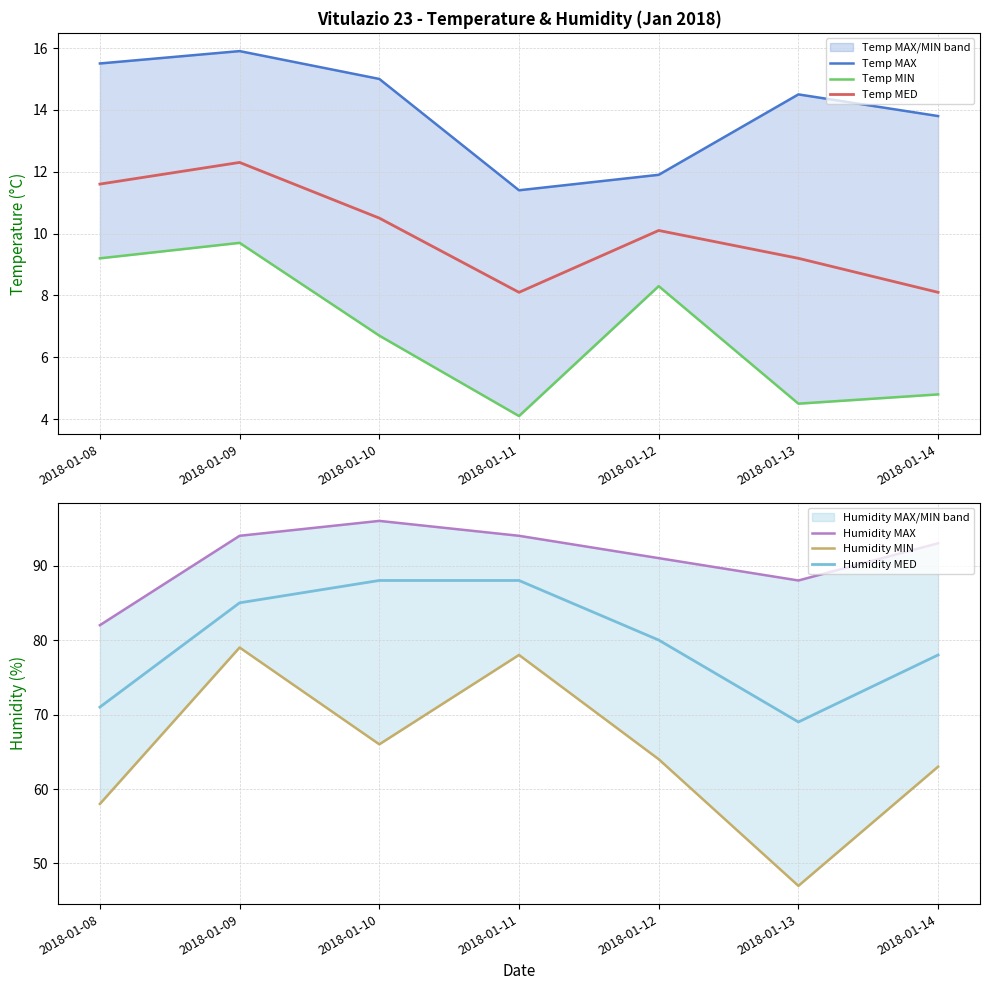

At which category does Humidity MIN reach its first local valley?

2018-01-10